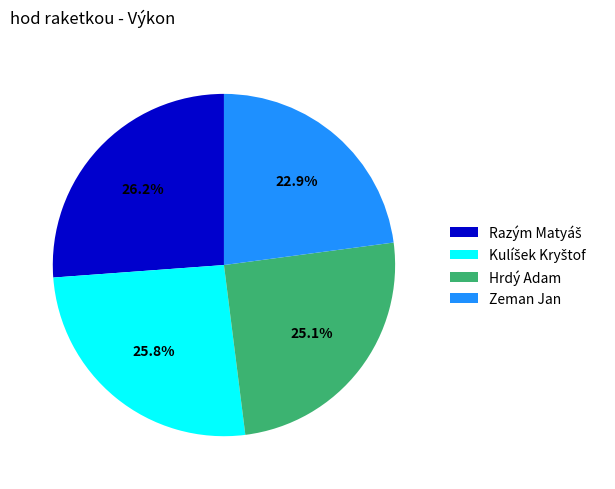

What portion of the pie excludes Zeman Jan?

77.1%